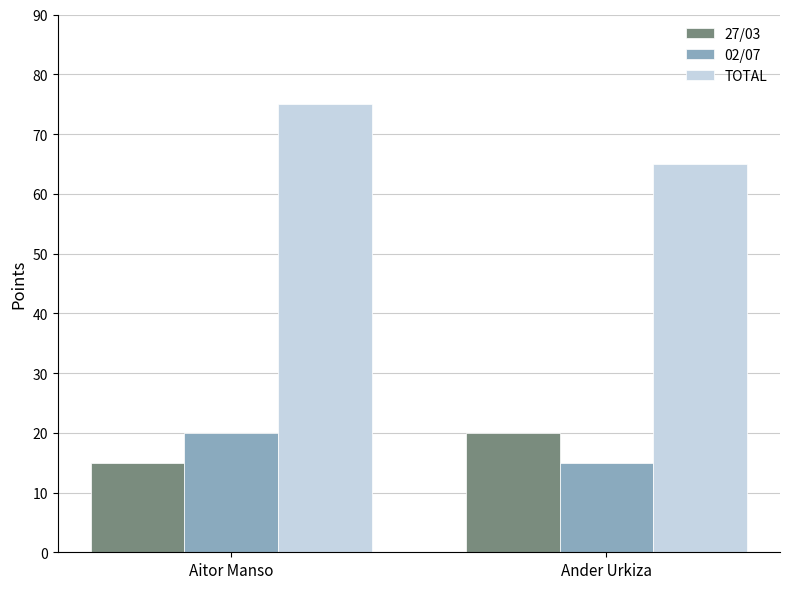

What is the difference between the 02/07 values at Aitor Manso and Ander Urkiza?

5